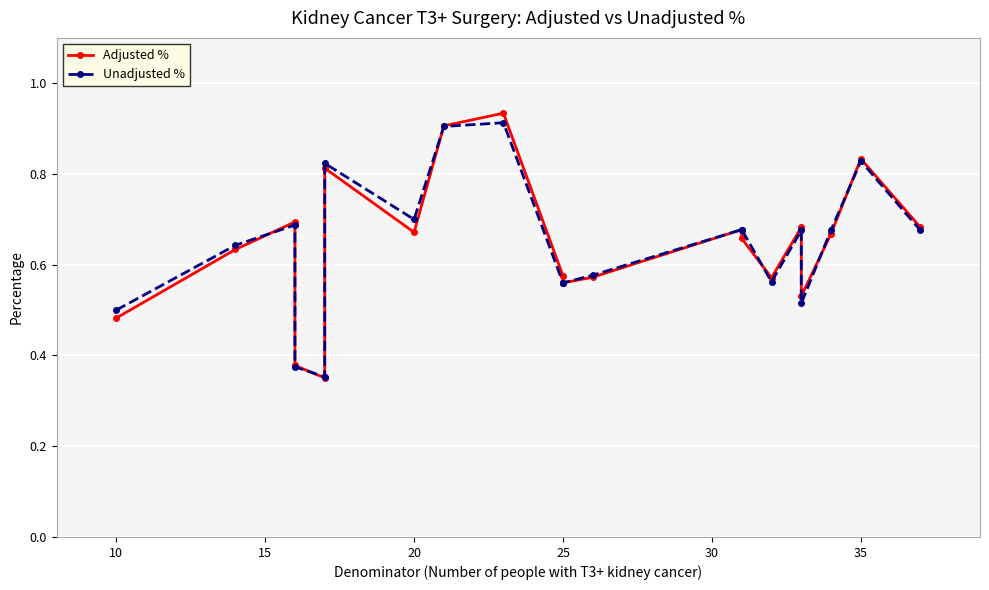

What is the sum of all Adjusted % values?

12.9